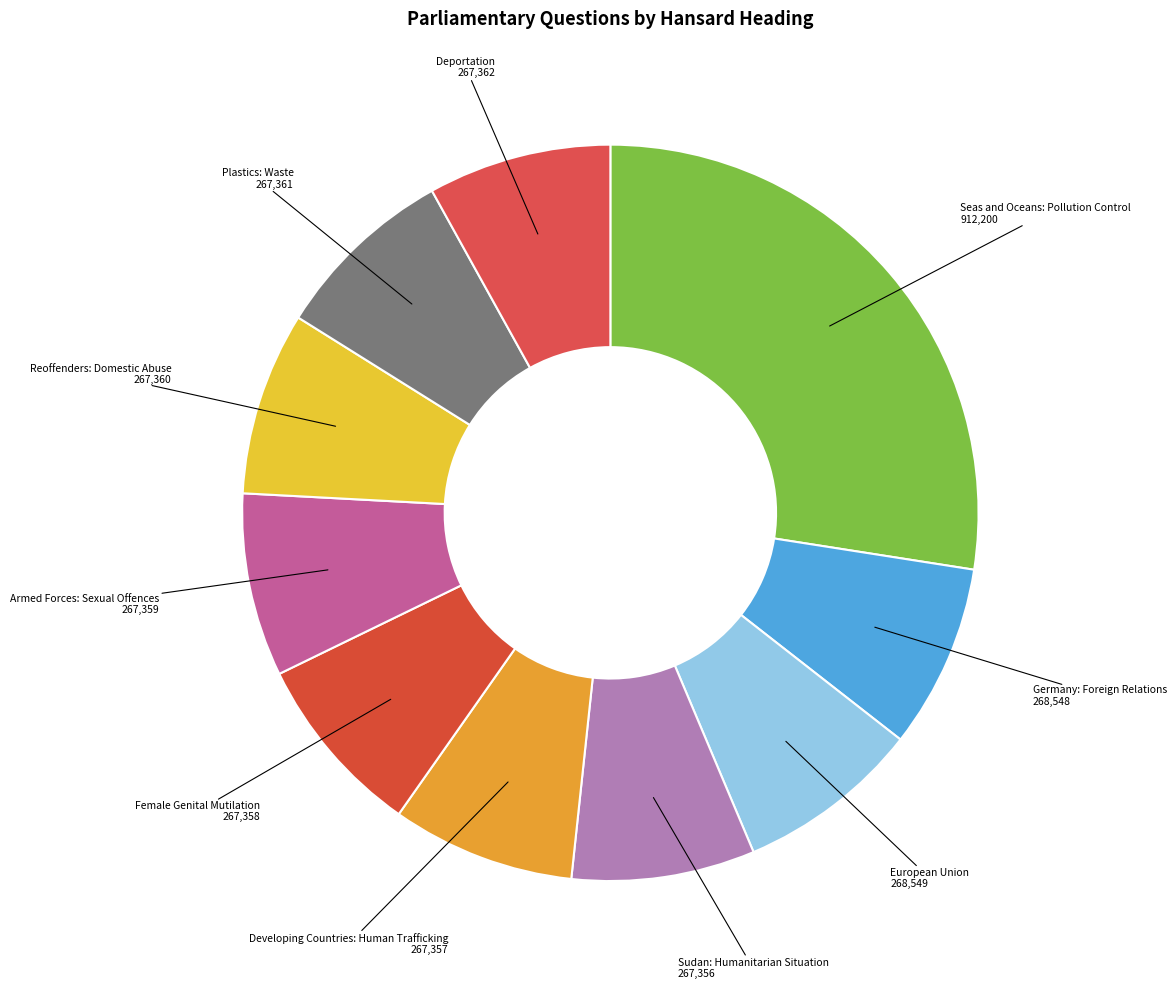

To the nearest percent, what is the difference between the largest and smallest slice percentages?

19%